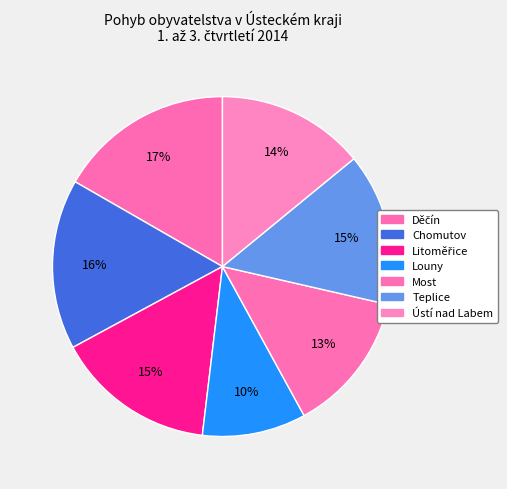

How many slices are in this pie chart?

7